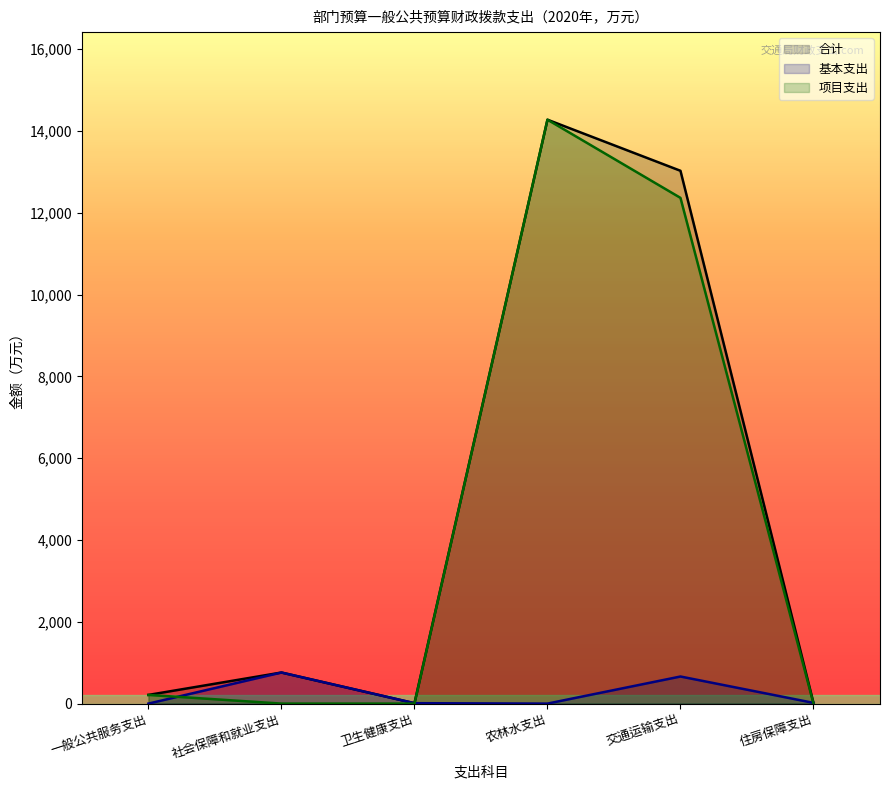

True or false: 项目支出 and 合计 cross at least once.

False